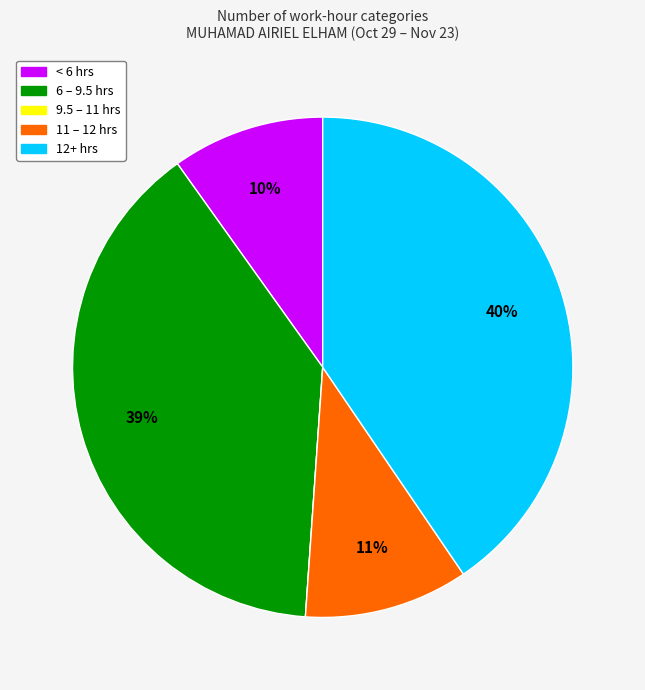

Is there a majority slice in this chart?

No